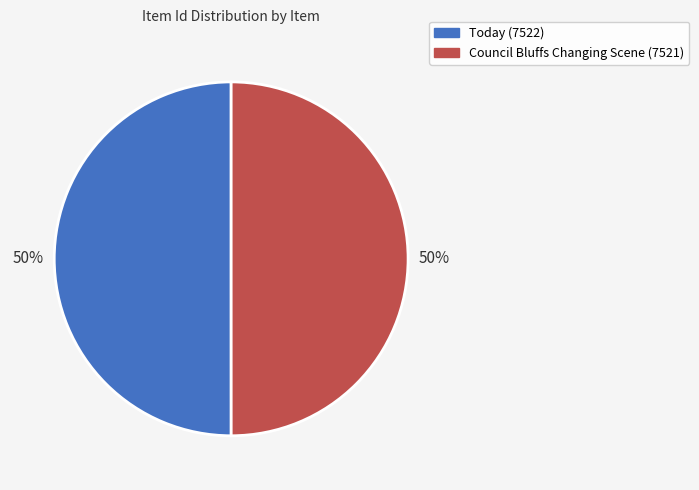

To the nearest percent, what is the combined percentage of Council Bluffs Changing Scene (7521) and Today (7522)?

100%